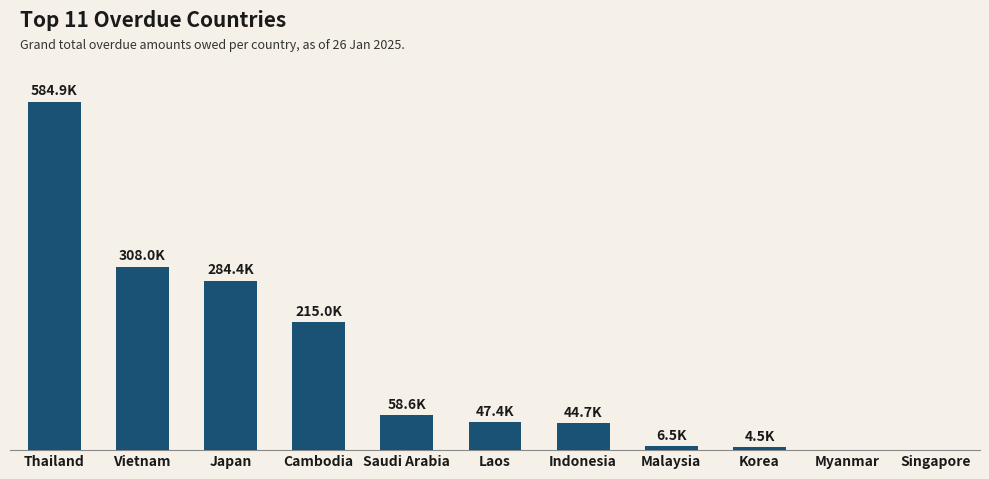

At which category does the chart reach its peak across all series?

Thailand